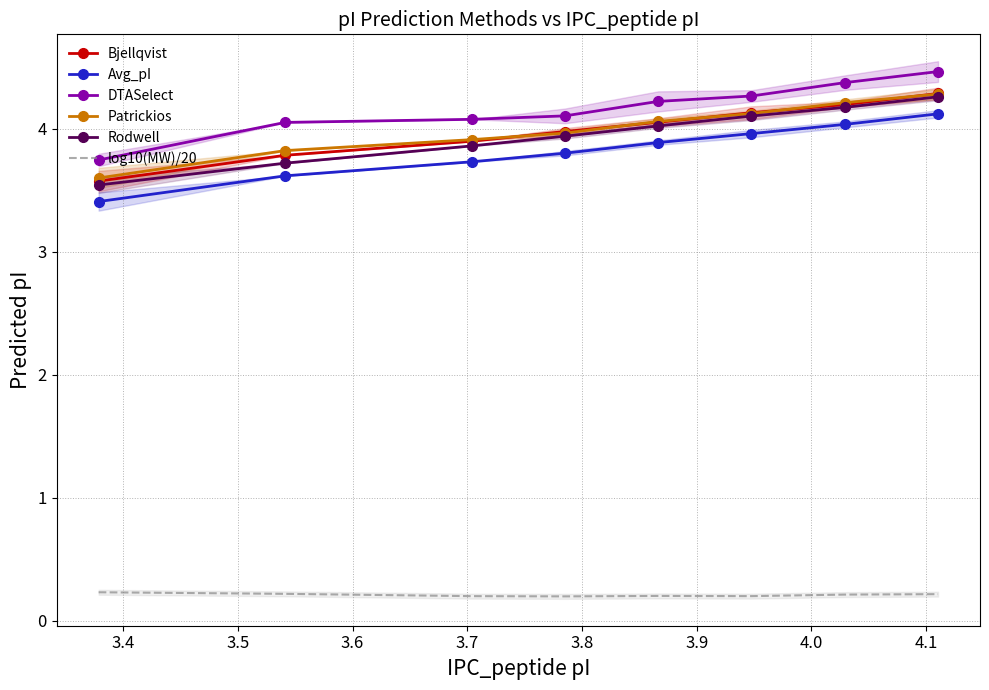

True or false: log10(MW)/20 and Bjellqvist intersect in this chart.

False